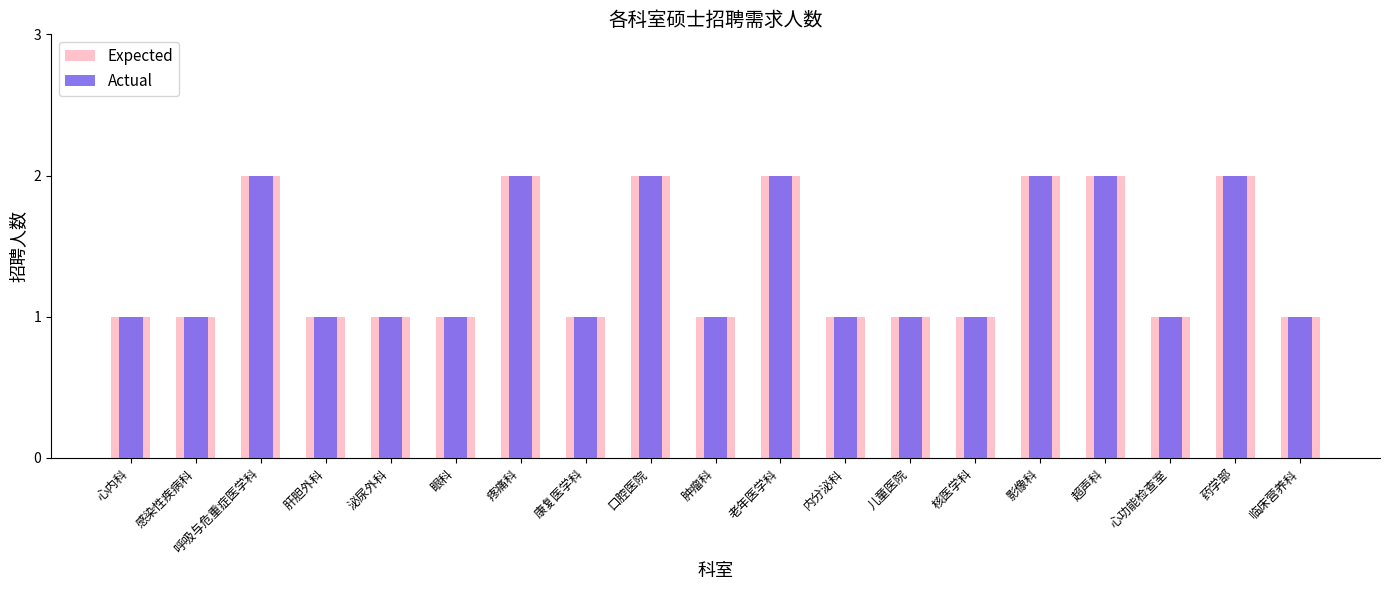

Which series has the widest spread of values?

Expected